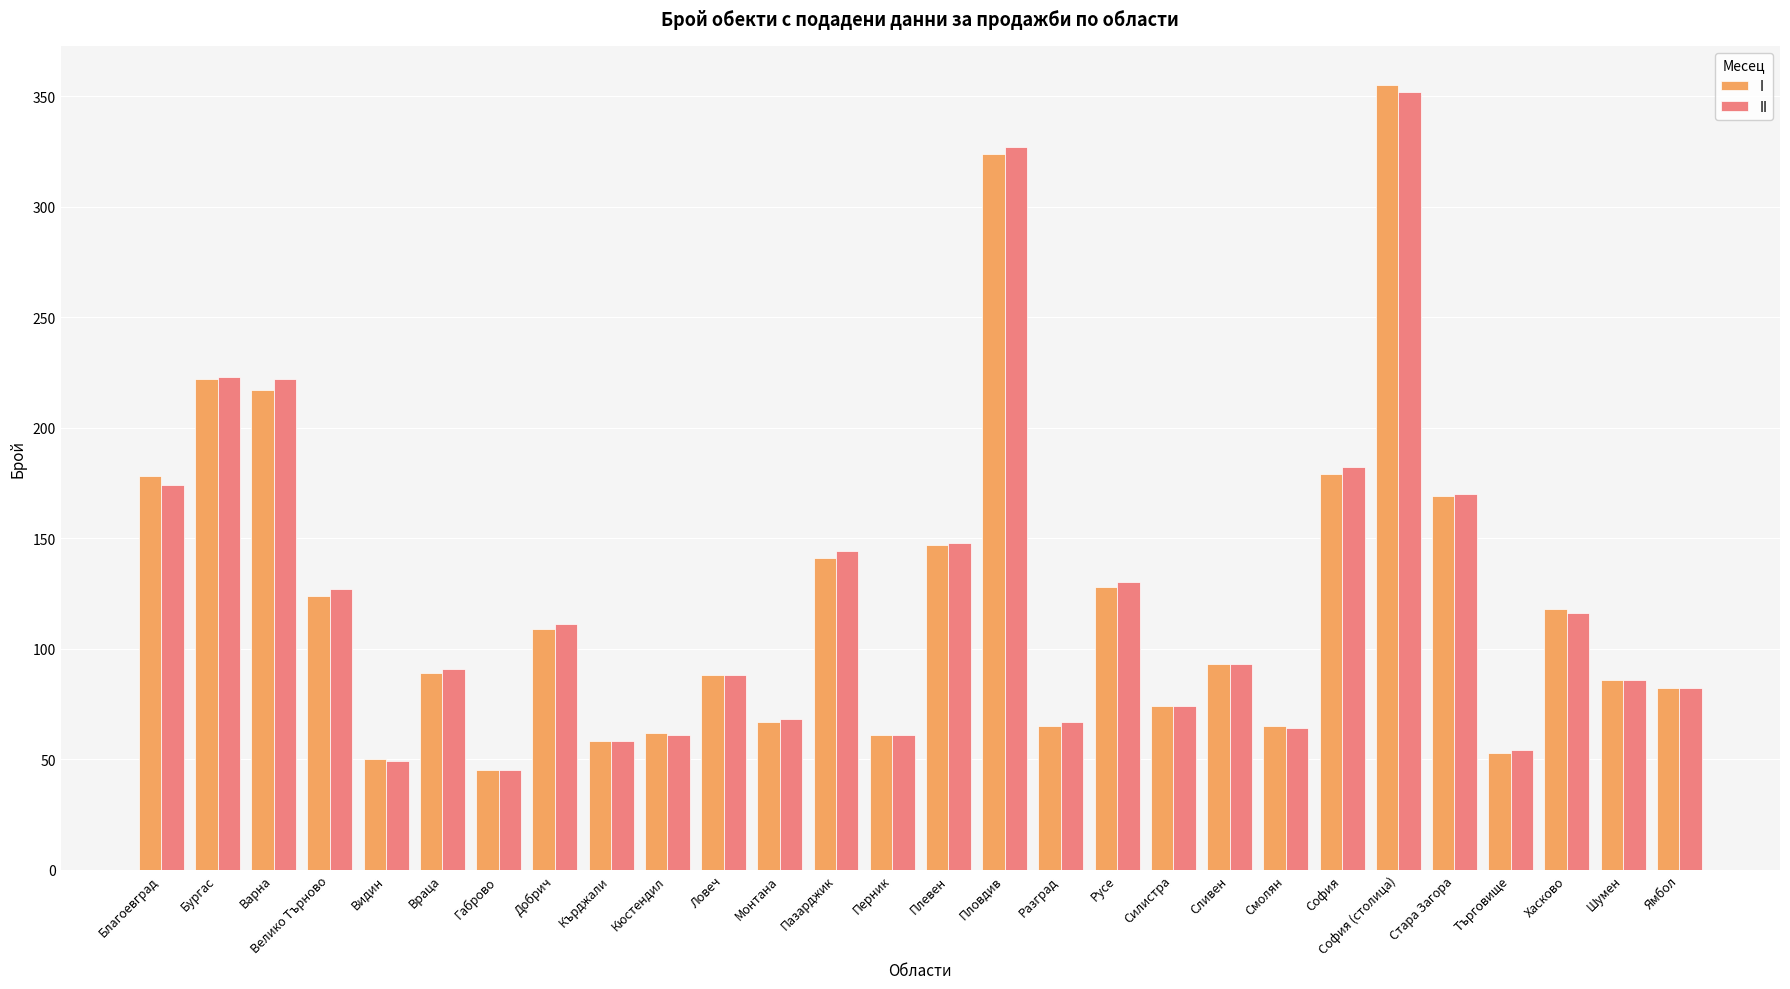

Which series changed the most between Видин and Разград?

II